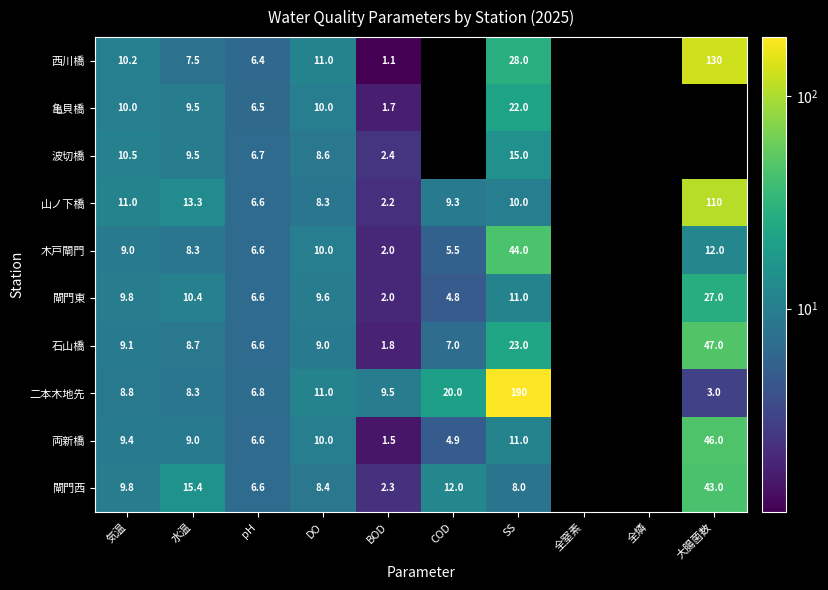

What is the sum of the 山ノ下橋 values at pH and COD?

15.9